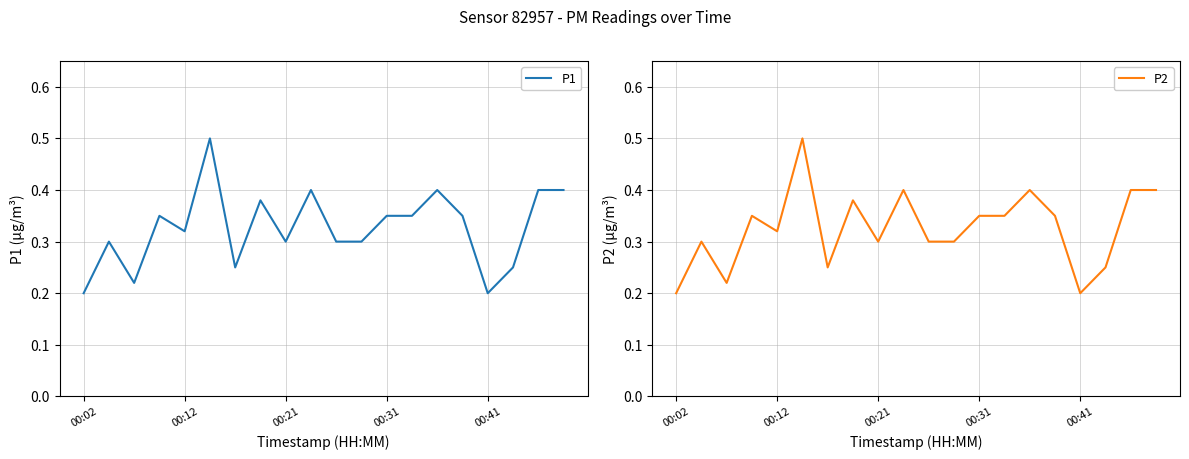

True or false: P2 and P1 cross at least once.

False